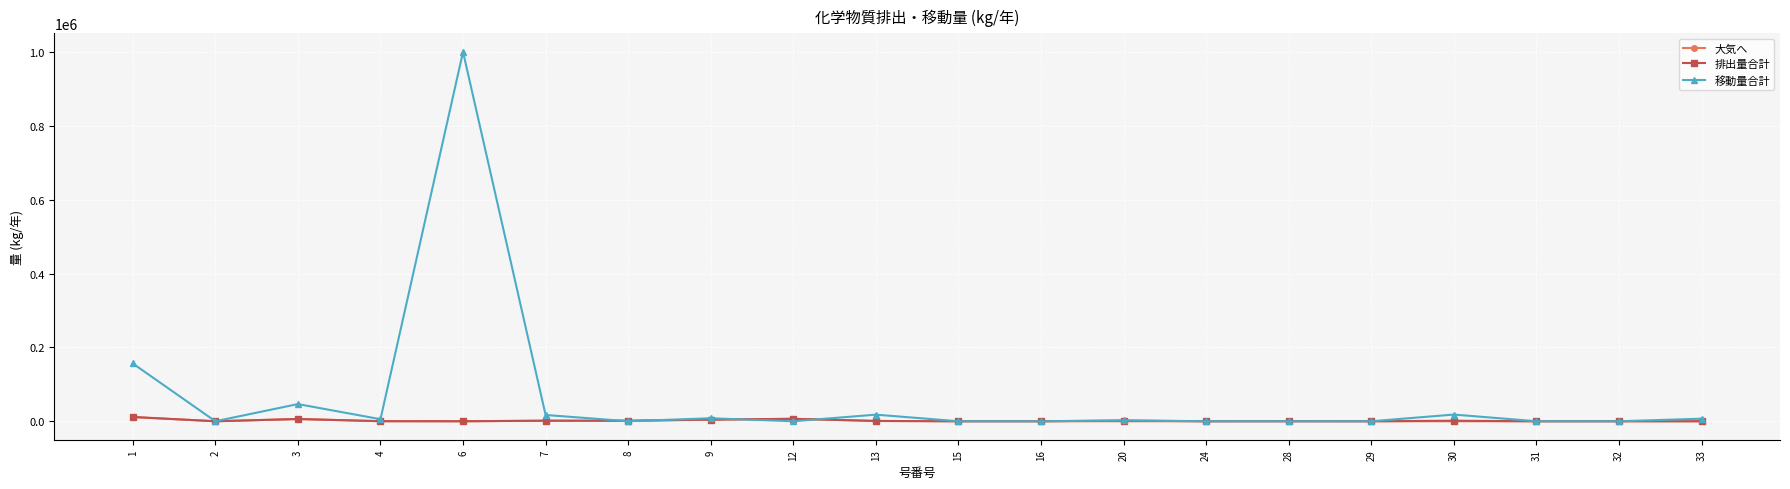

Which series has the widest spread of values?

移動量合計